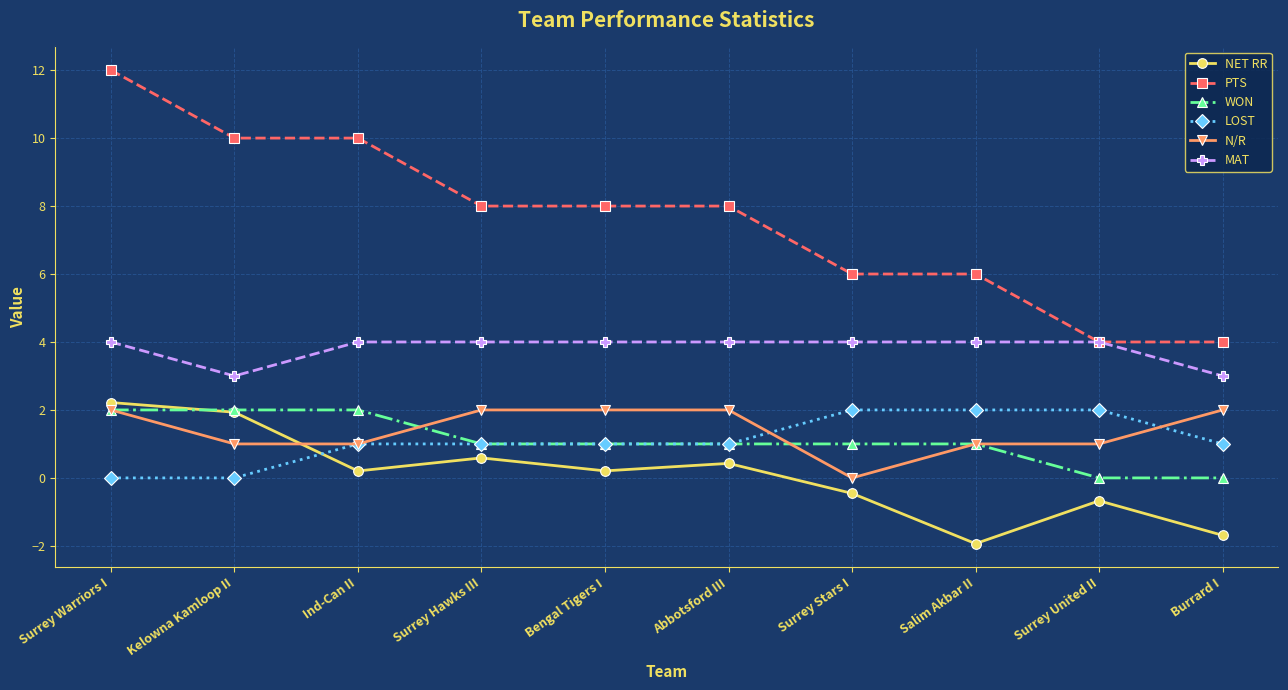

Which series has the largest total across all categories?

PTS